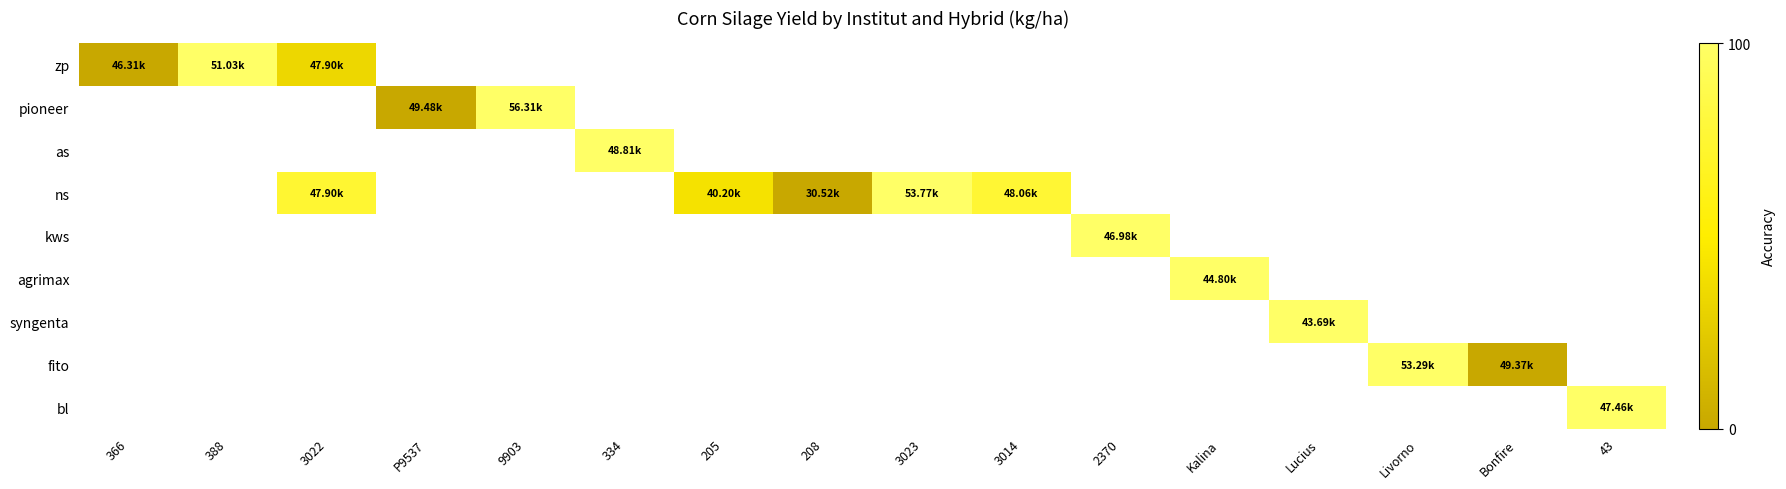

Count the number of categories in the chart.

16